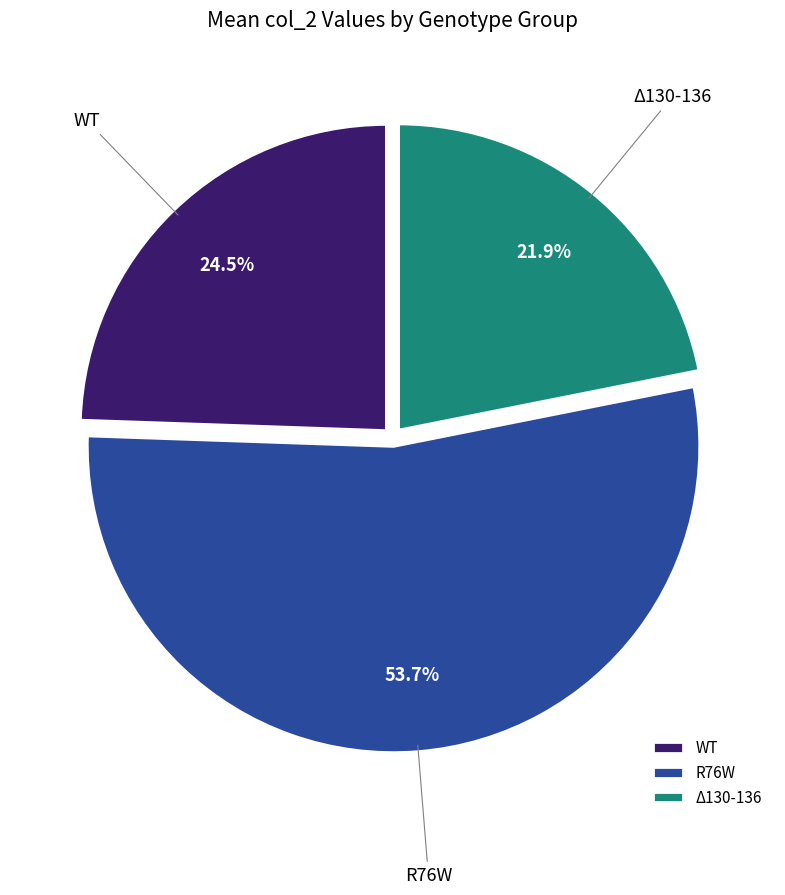

Between WT and Δ130-136, which is larger?

WT